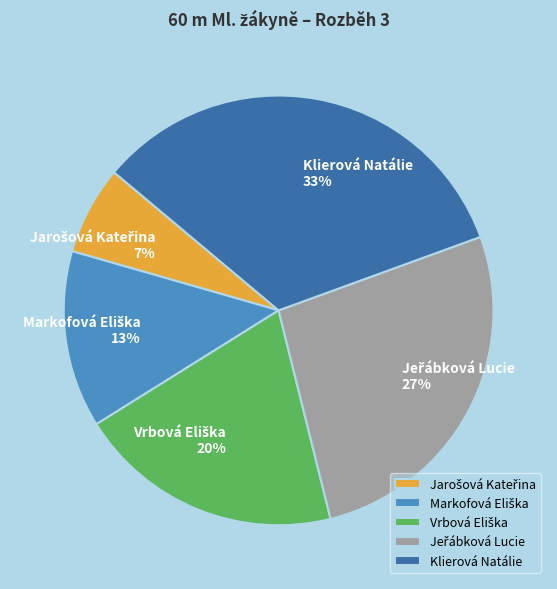

Which slice is the largest?

Klierová Natálie